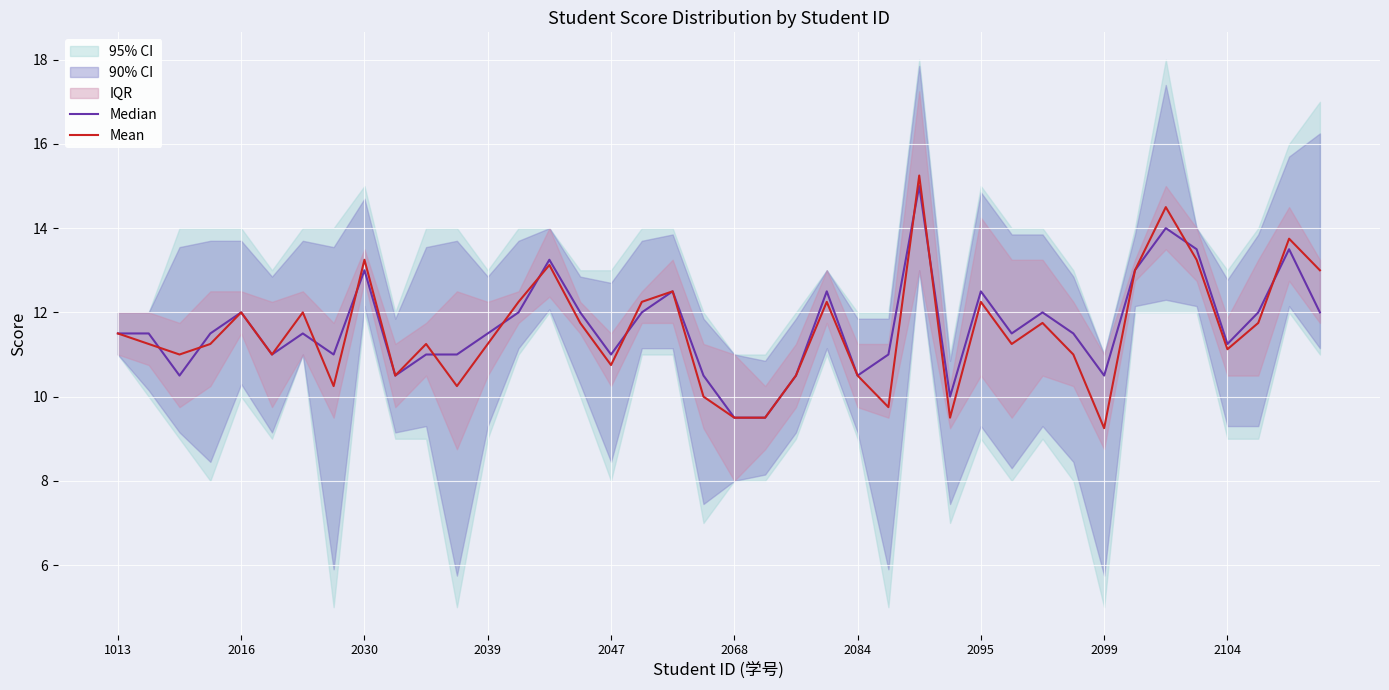

At which label does Mean first exceed 11?

1013